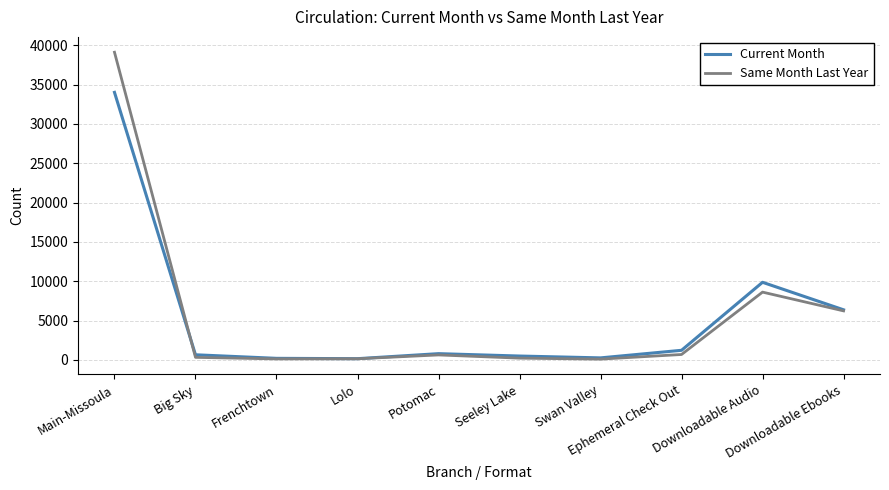

How many interior local valleys does the Current Month series have?

2